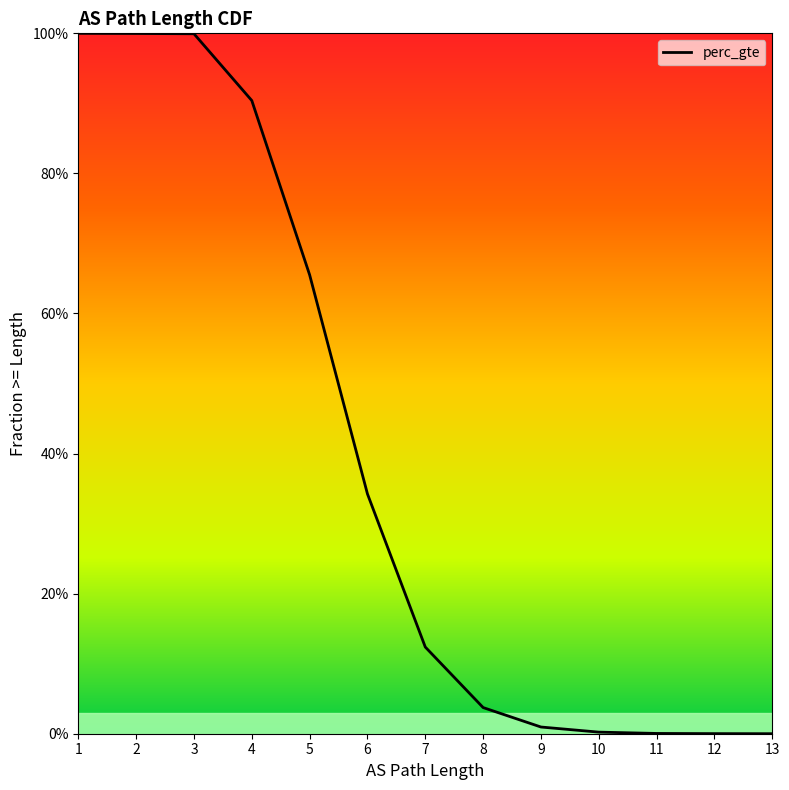

Which has a higher value, 9 or 7?

7